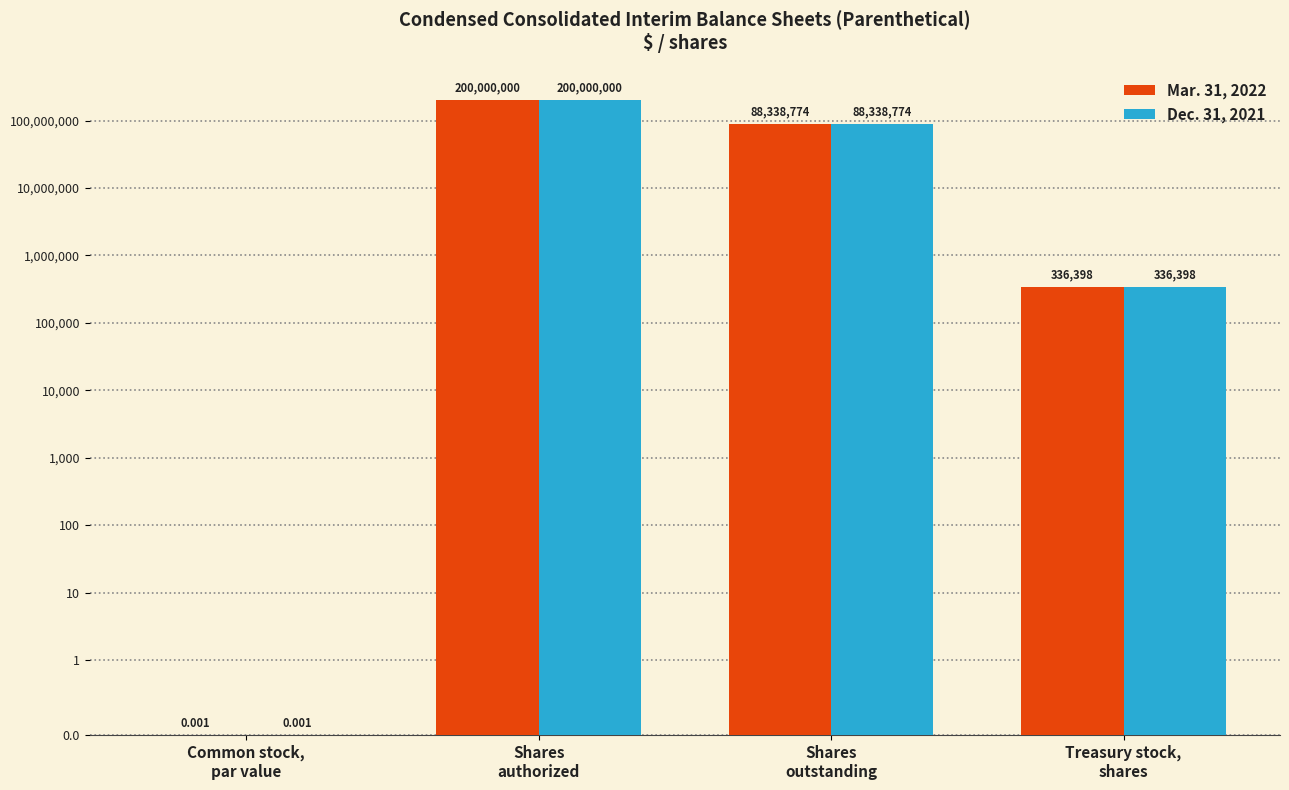

What are all the series names shown in the legend?

Mar. 31, 2022, Dec. 31, 2021